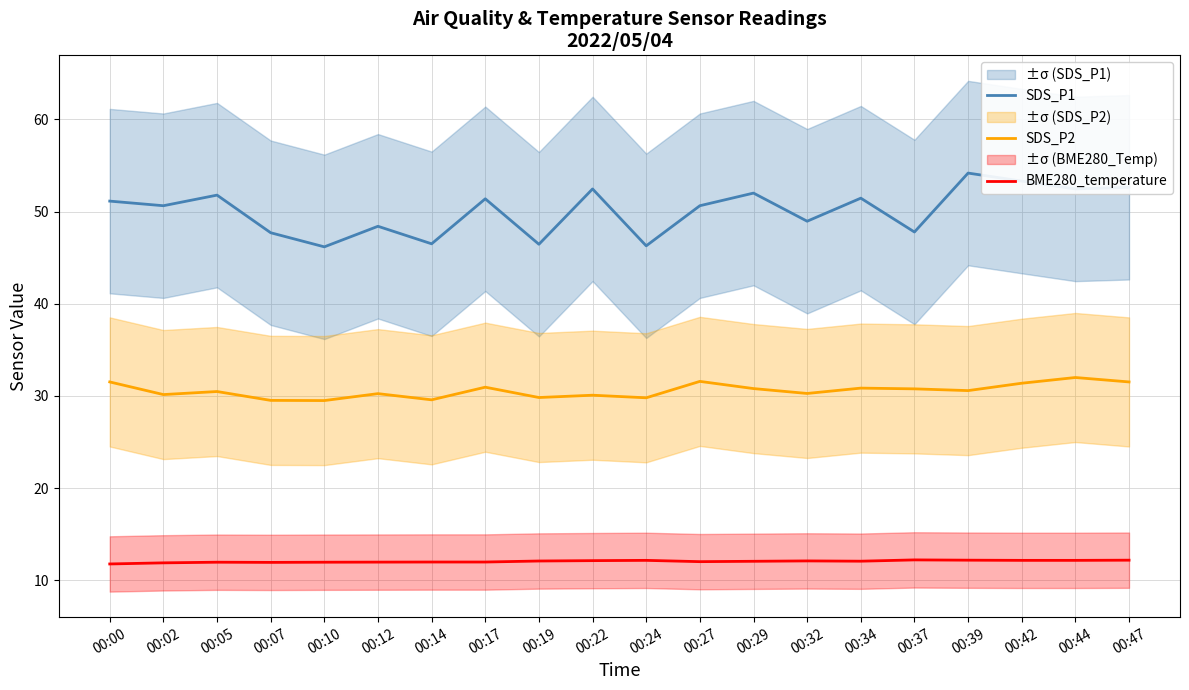

What is the value of the SDS_P1 point at the 17th from the left?

54.2